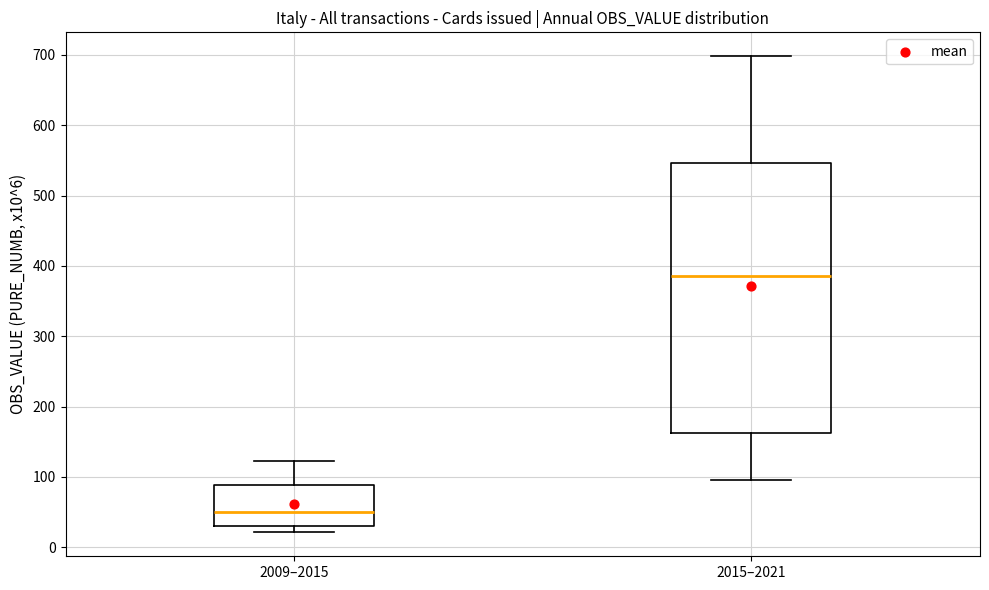

Reading left to right, read every box against the y-axis: the position of its median line, the range the box covers, and the ends of its whiskers. The values are not printed on the chart, so give them approximately, as read against the axis.

2009–2015: median 50, box 30 to 90, whiskers 20 to 120
2015–2021: median 390, box 160 to 550, whiskers 100 to 700